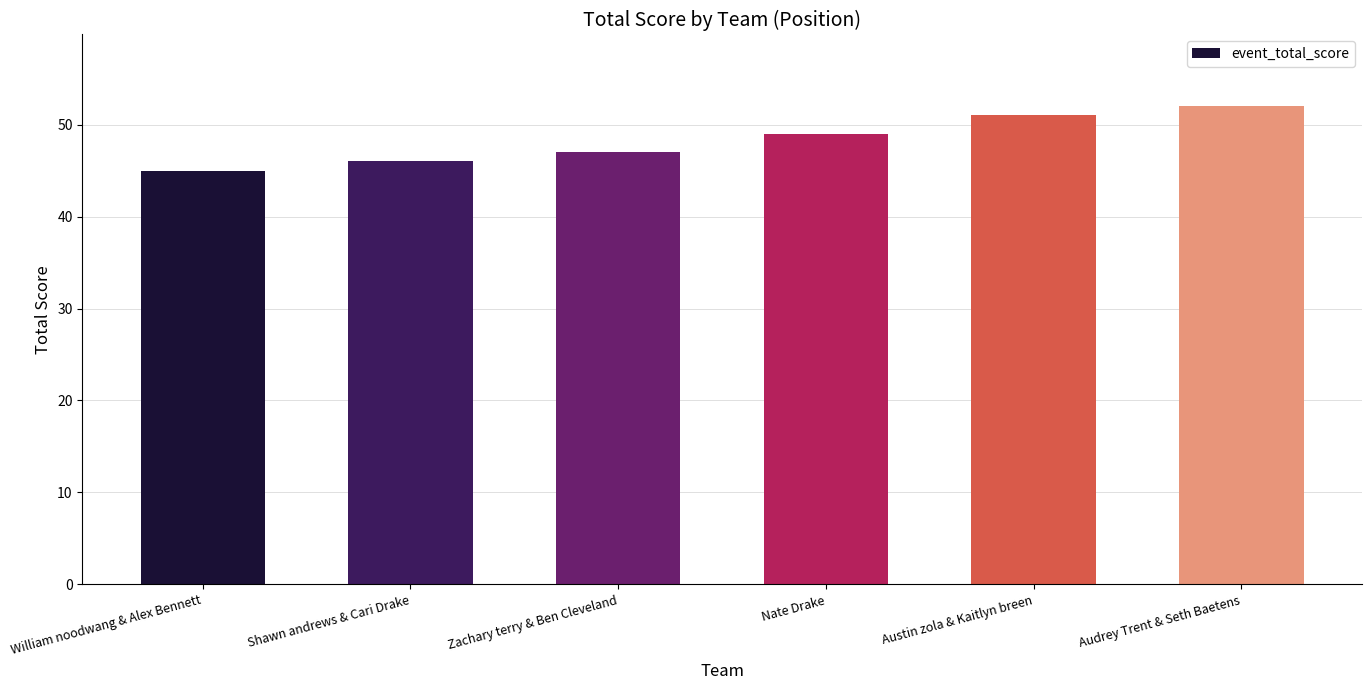

Does the chart contain stacked bars?

No